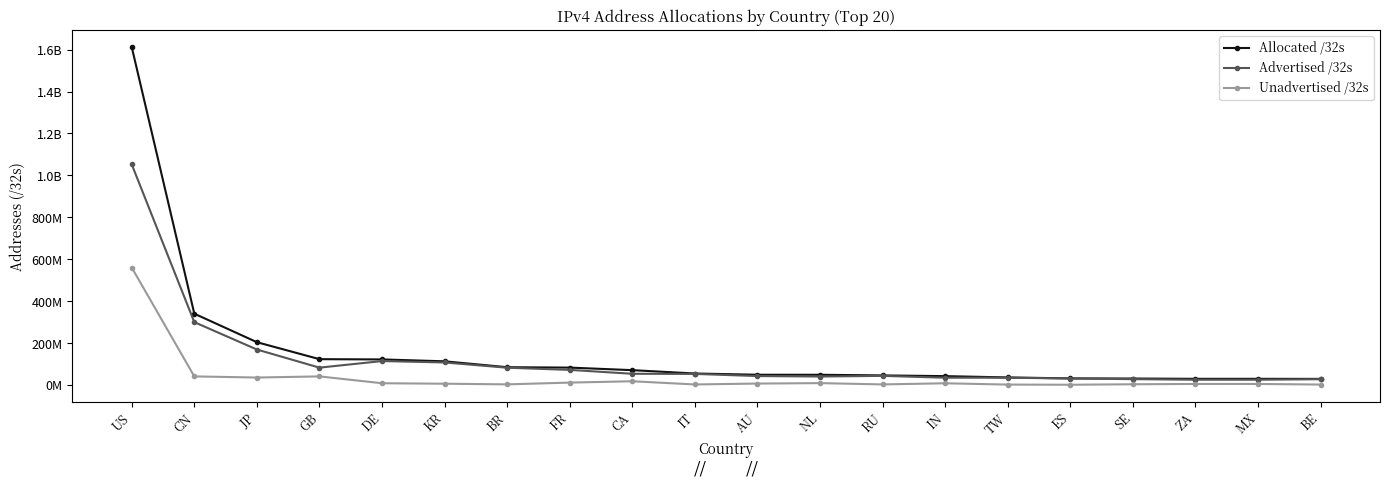

The value of Advertised /32s at GB is 82228736. True or false?

True